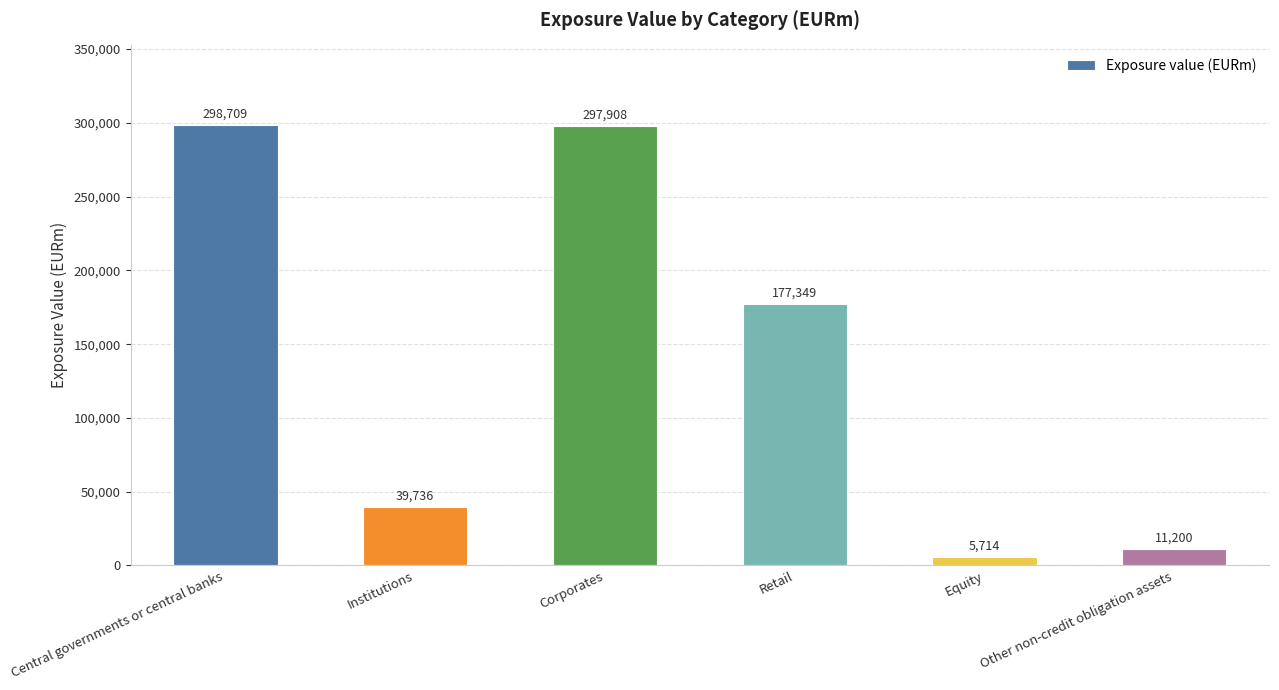

At which label does the data first exceed 177349?

Central governments or central banks